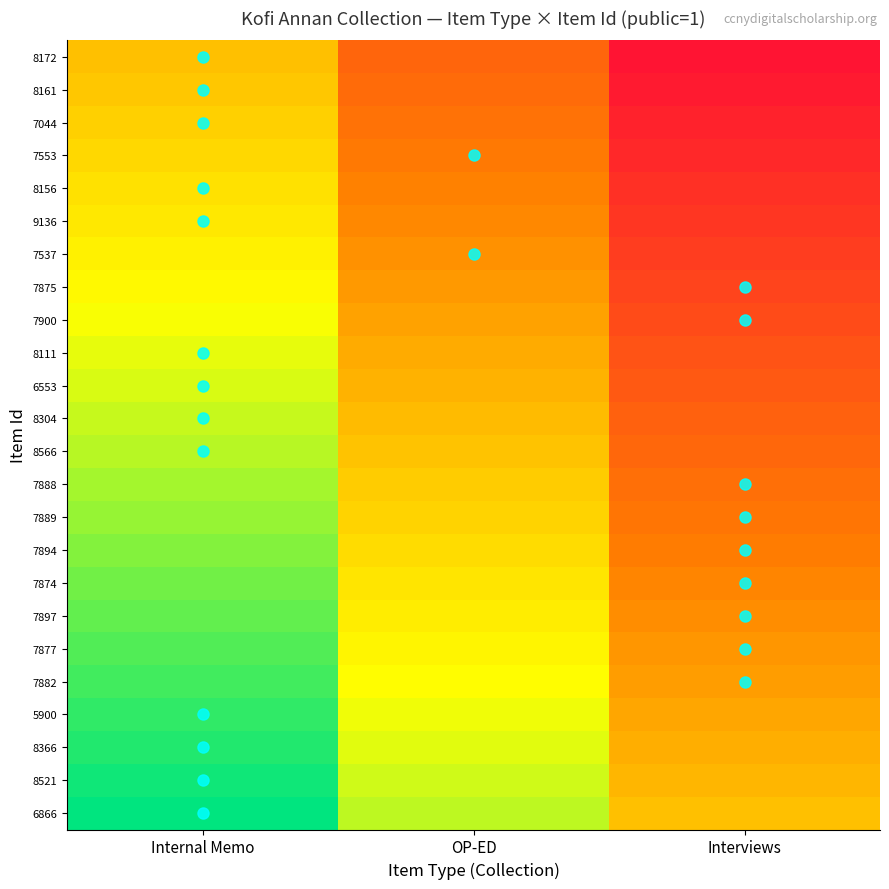

How many categories are shown in the chart?

3